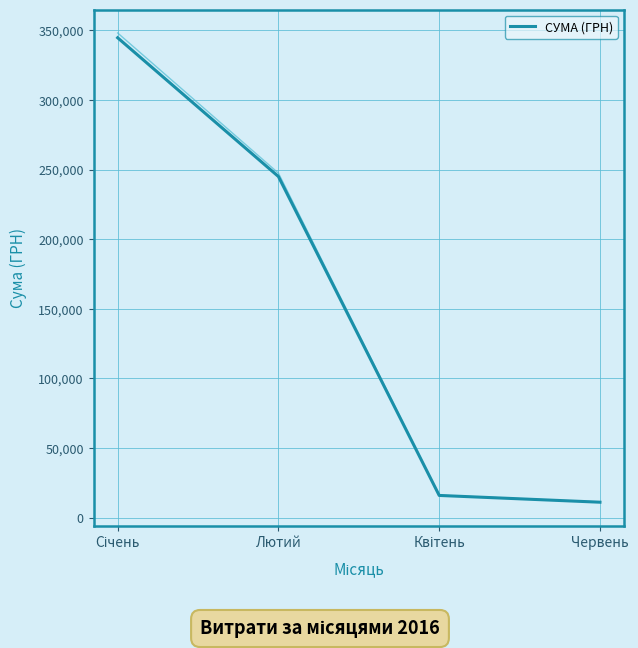

Reading left to right, extract all data points from this chart.

Січень=344637.1	Лютий=244950.4	Квітень=15921.3	Червень=11061.3